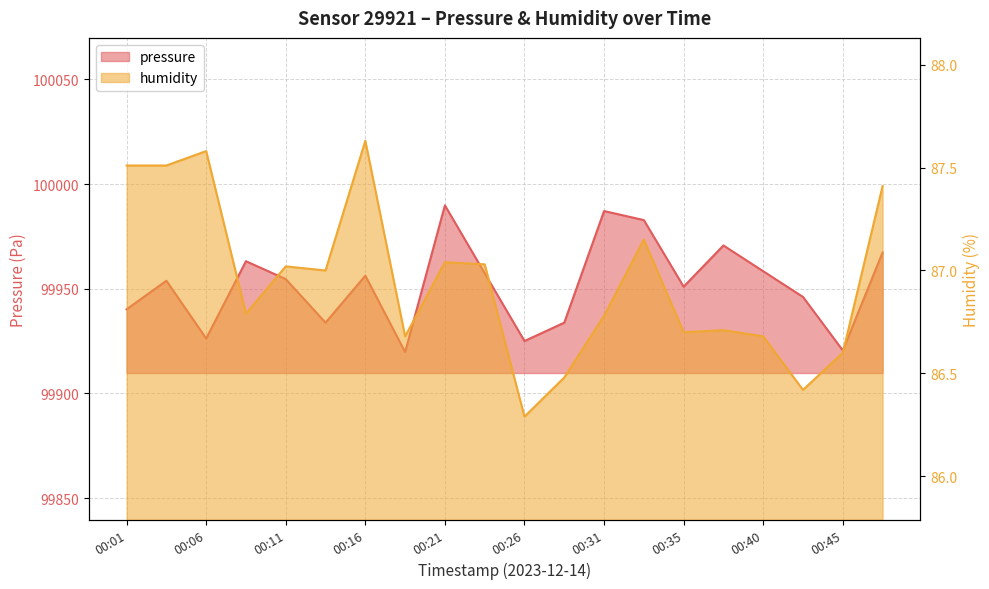

At which label does pressure first exceed 99954?

00:08